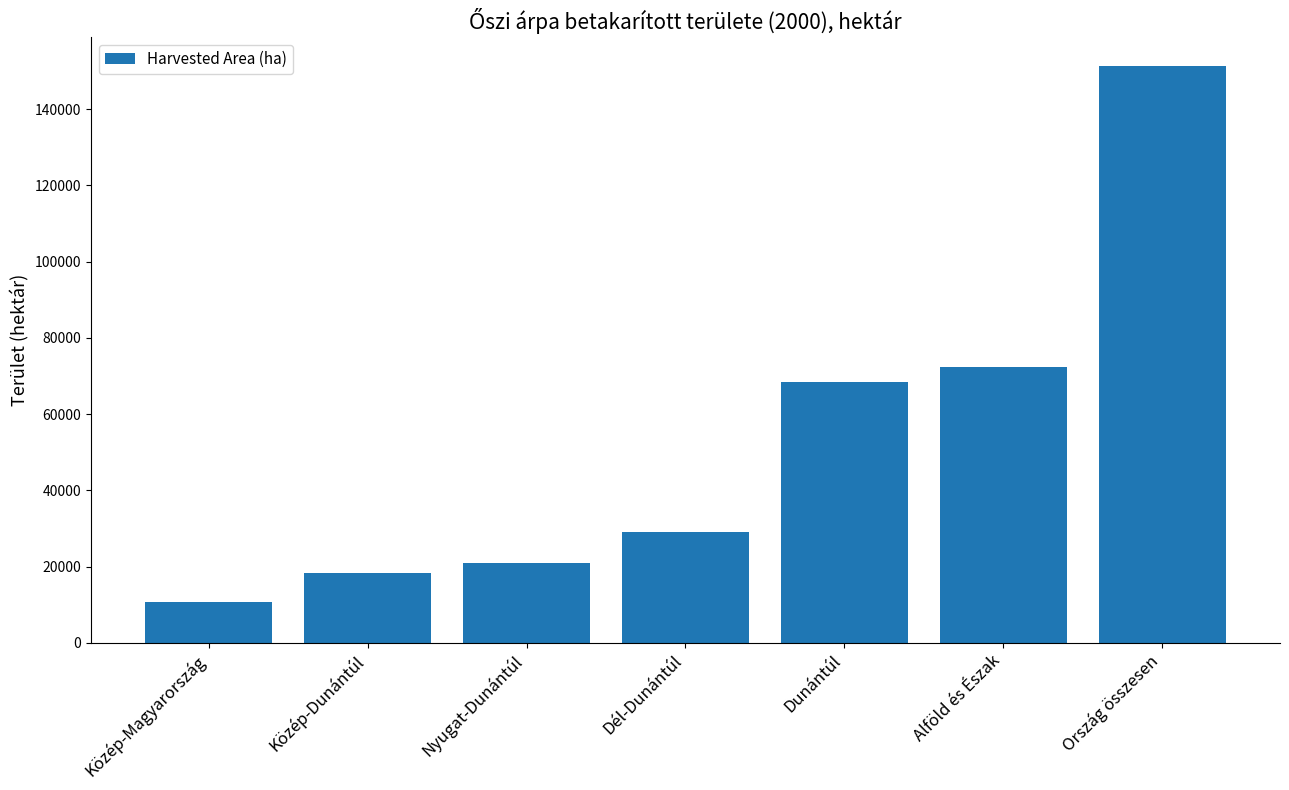

The chart shows a value of 29159 at Dél-Dunántúl. True or false?

True